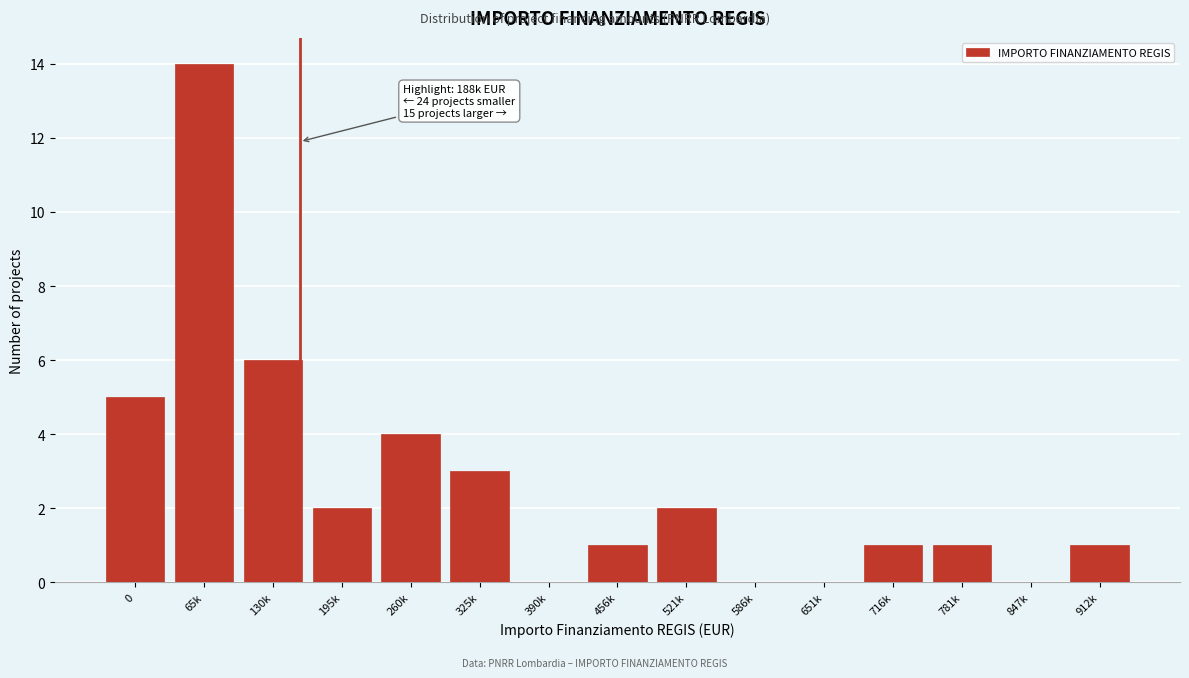

Reading left to right, list all the values displayed in this chart.

0=5	65k=14	130k=6	195k=2	260k=4	325k=3	390k=0	456k=1	521k=2	586k=0	651k=0	716k=1	781k=1	847k=0	912k=1